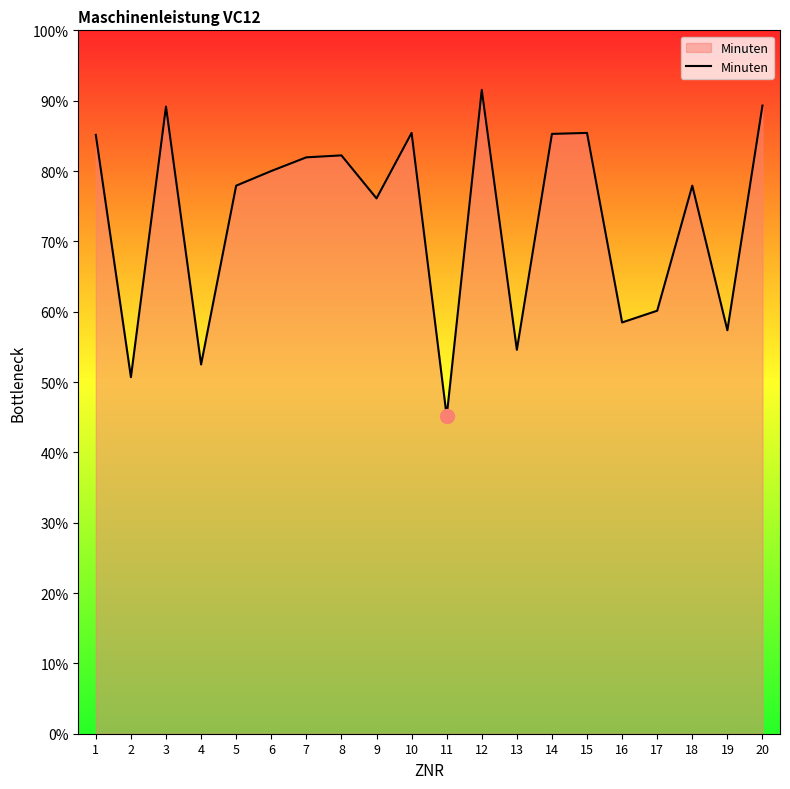

What is the approximate value at 19?

57.4